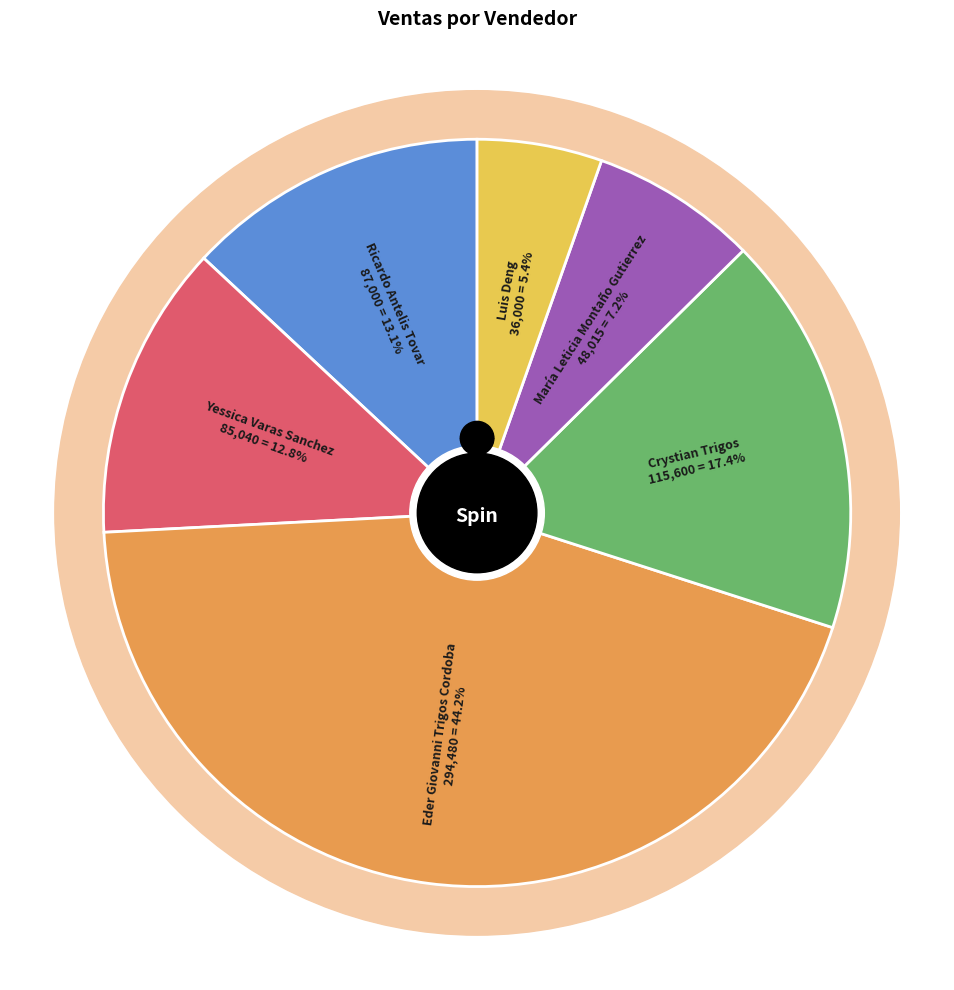

Count the number of slices in the pie.

6